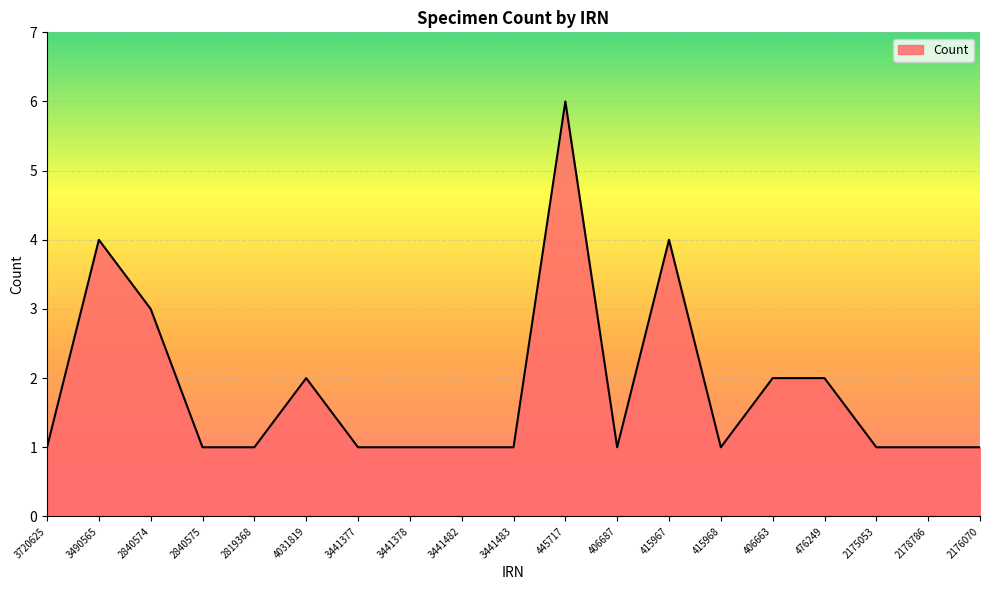

The value at 415967 is 4. True or false?

True